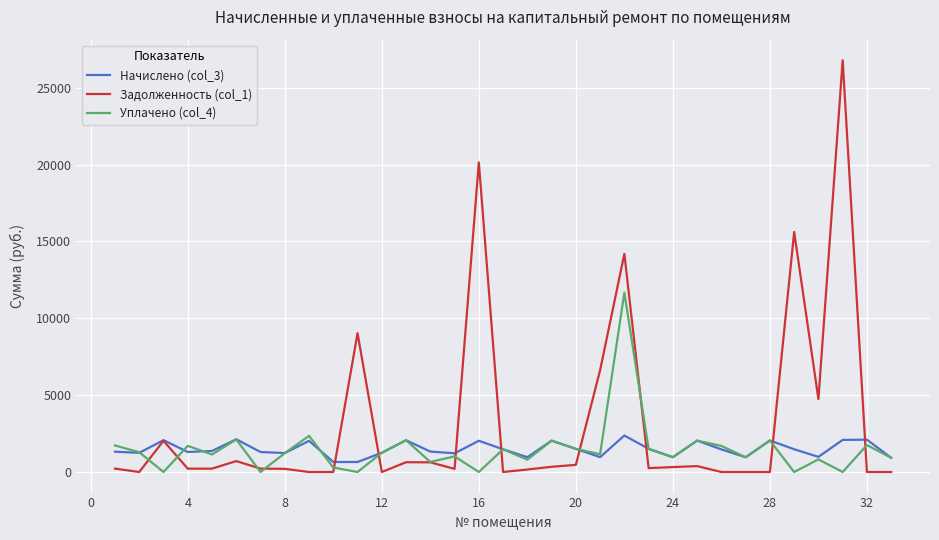

Which series has the largest range (max minus min)?

Задолженность (col_1)